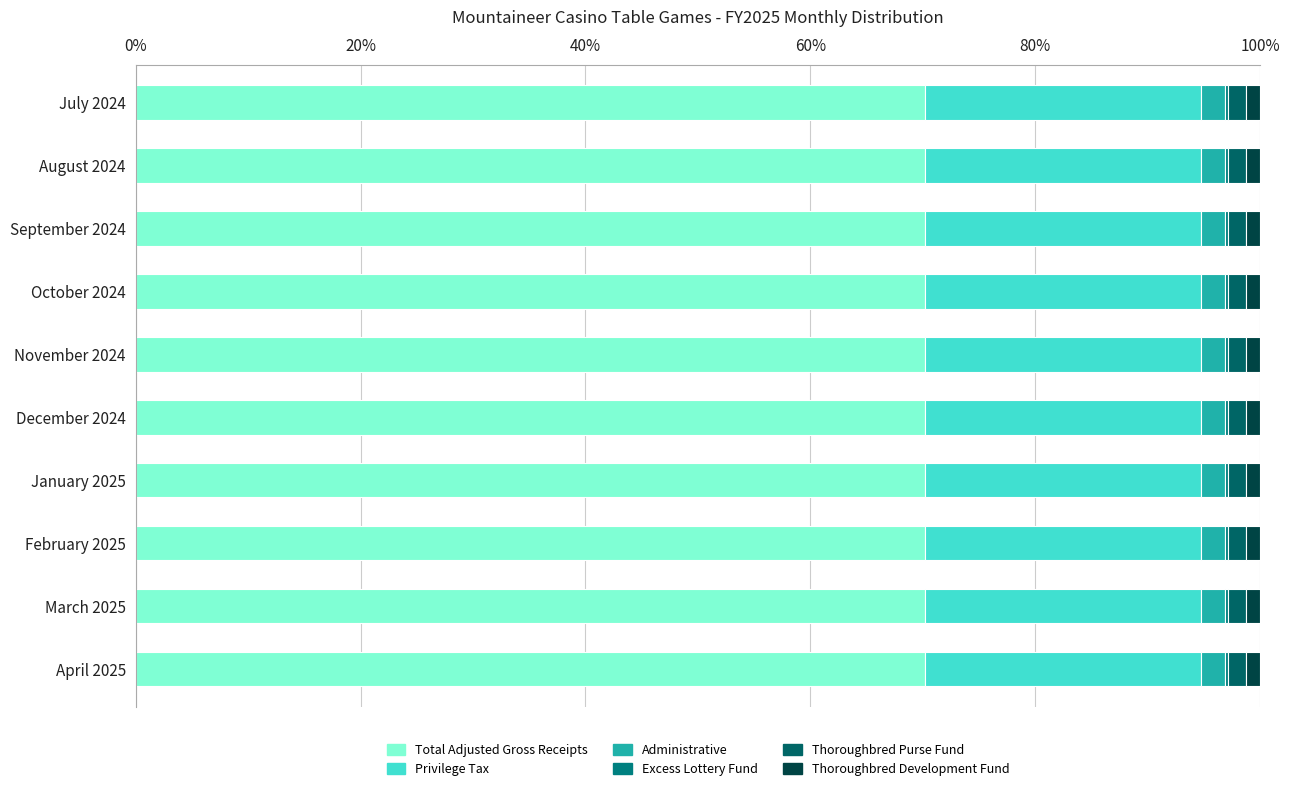

How many data points does each series have?

10